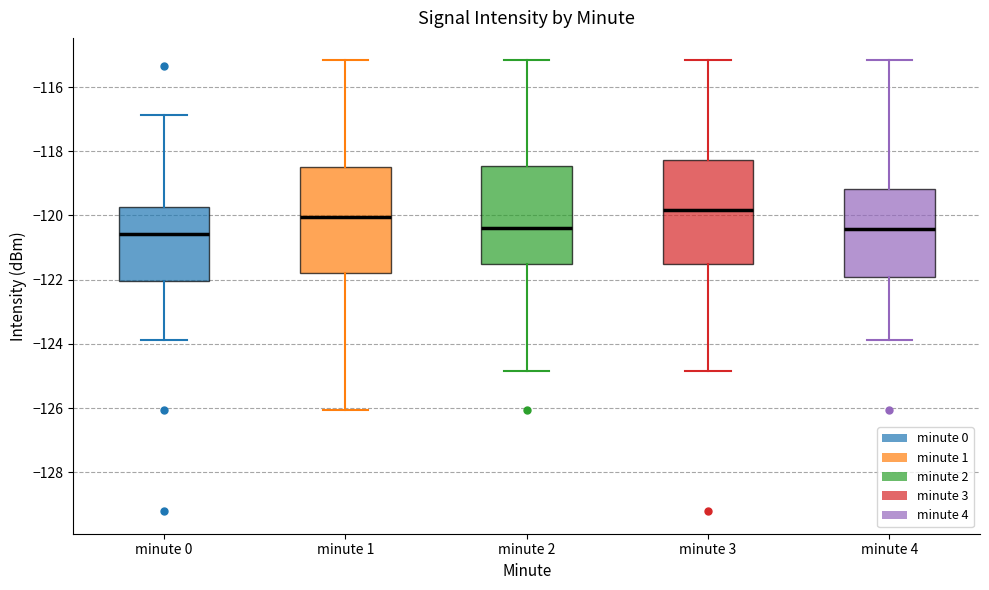

Where does the lower whisker of the box for minute 3 end on the y-axis? The values are not printed on the chart, so give them approximately, as read against the axis.

-124.8